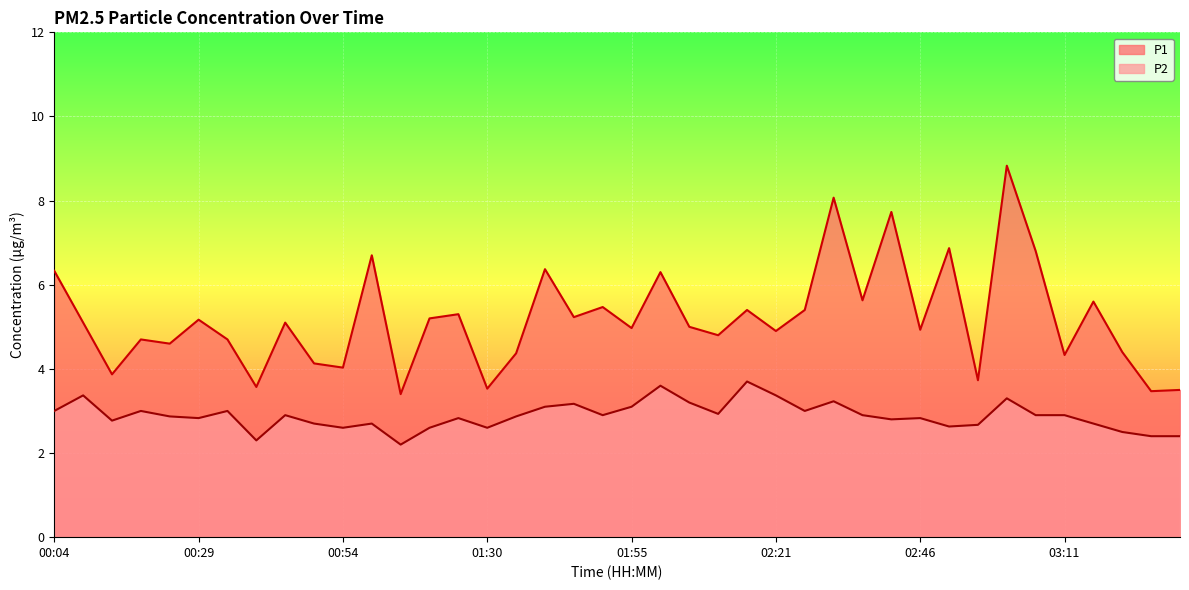

Which category has the highest value in the P2 series?

02:16